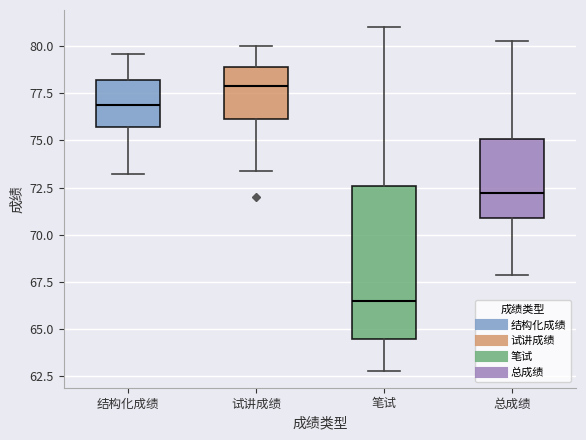

Comparing the boxes themselves (not the whiskers), which one is the tallest?

笔试